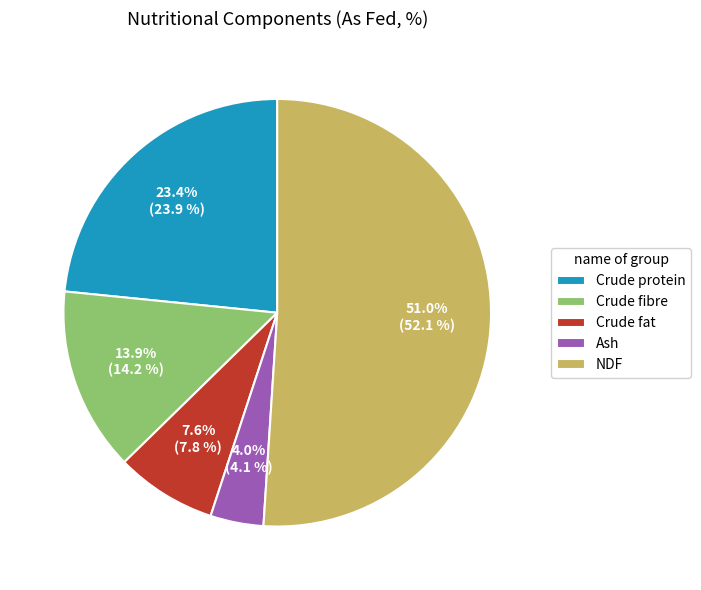

Does Ash account for over 50% of the chart?

No